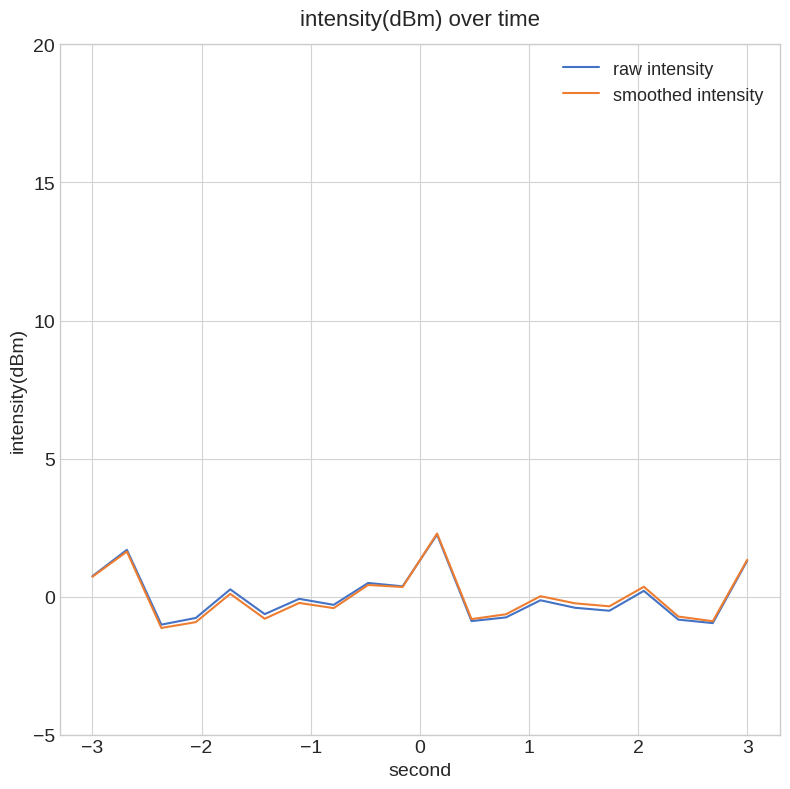

What are all the series names shown in the legend?

raw intensity, smoothed intensity